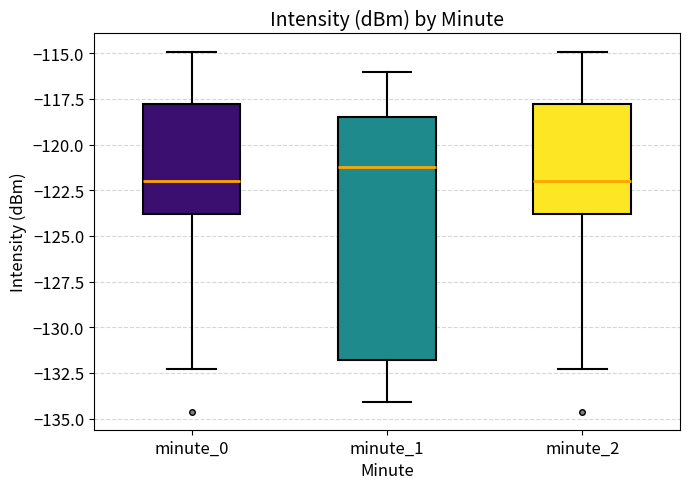

Reading left to right, read every box against the y-axis: the position of its median line, the range the box covers, and the ends of its whiskers. The values are not printed on the chart, so give them approximately, as read against the axis.

minute_0: median -122.0, box -124.0 to -118.0, whiskers -132.5 to -115.0
minute_1: median -121.0, box -132.0 to -118.5, whiskers -134.0 to -116.0
minute_2: median -122.0, box -124.0 to -118.0, whiskers -132.5 to -115.0